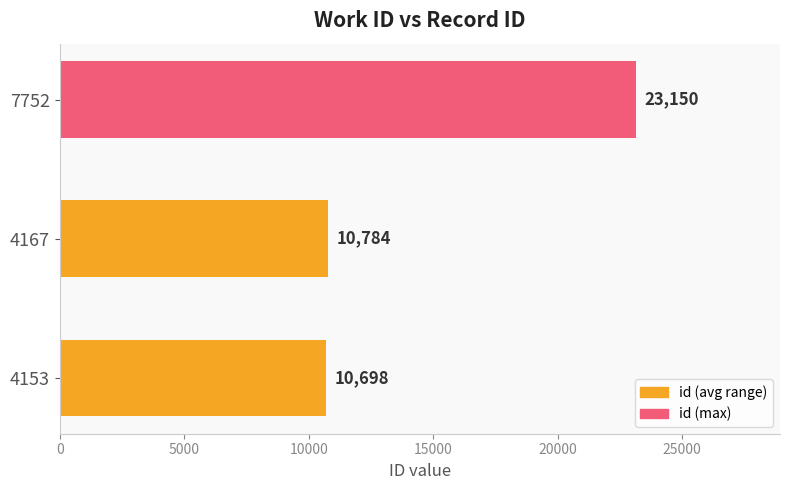

List the labels in order of value, largest first.

7752, 4167, 4153